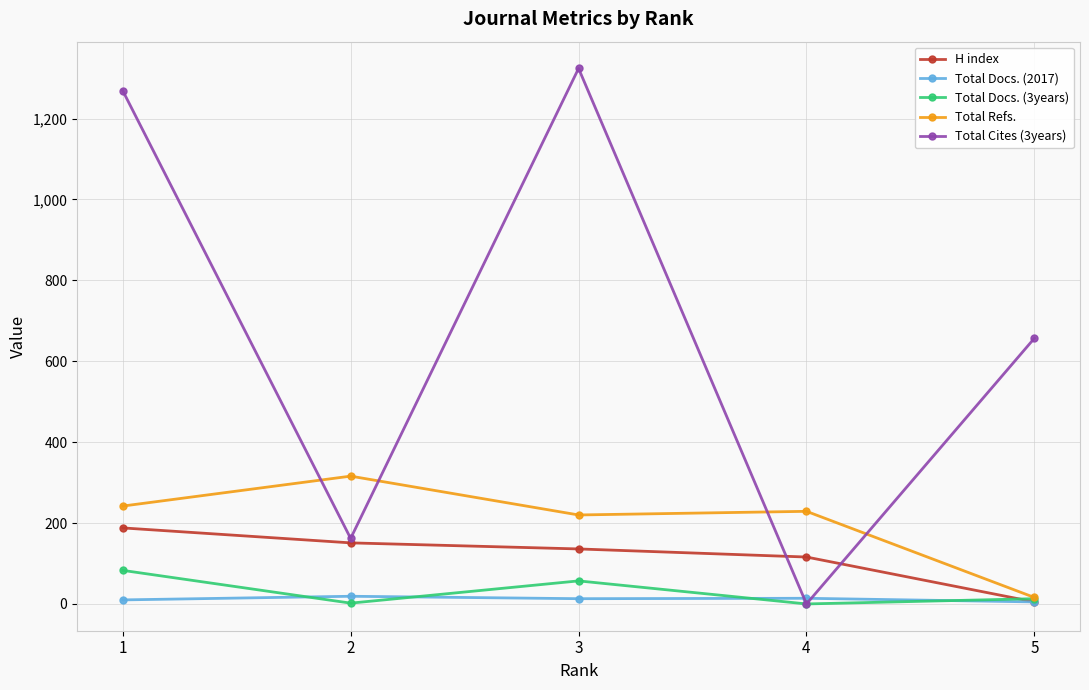

What is the maximum value for H index?

188